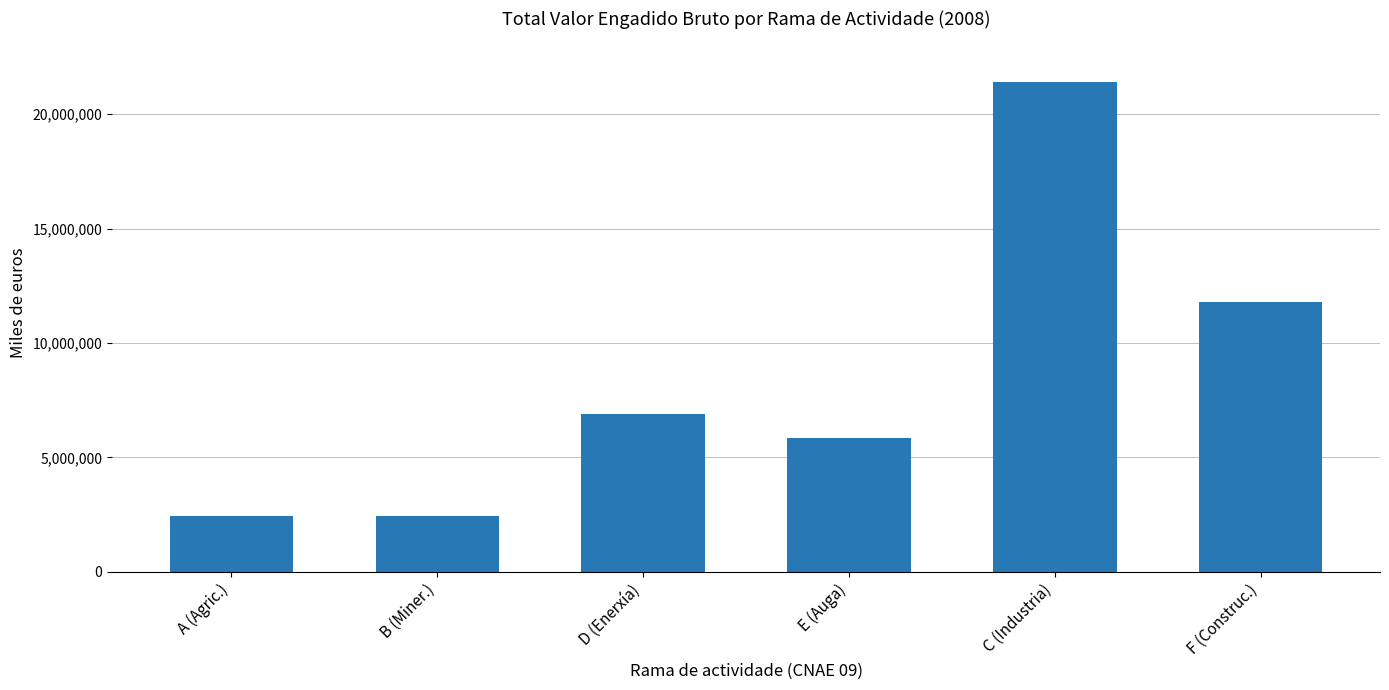

True or false: the data shows 1445966 at A (Agric.).

False